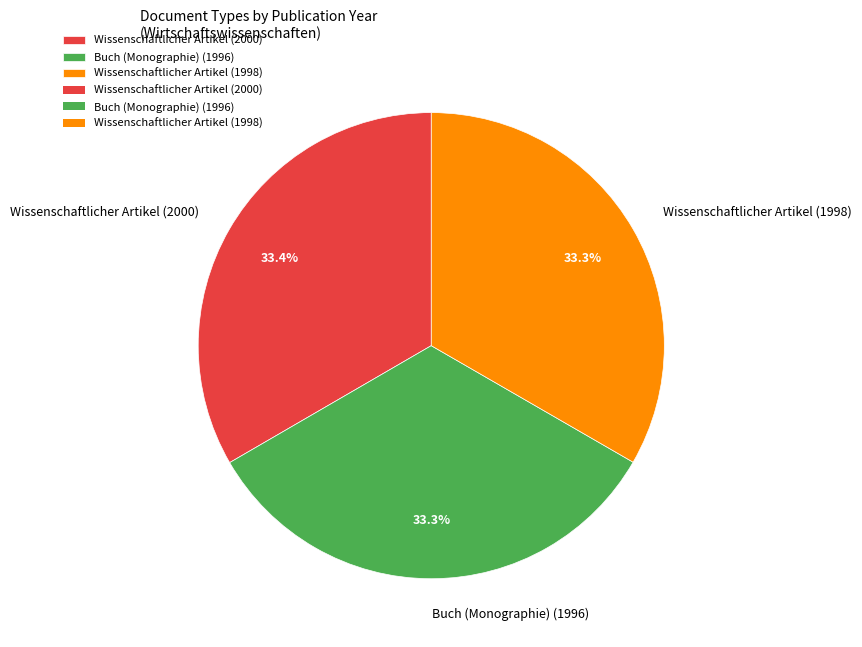

The Buch (Monographie) (1996) slice represents 33% of the pie. True or false?

True